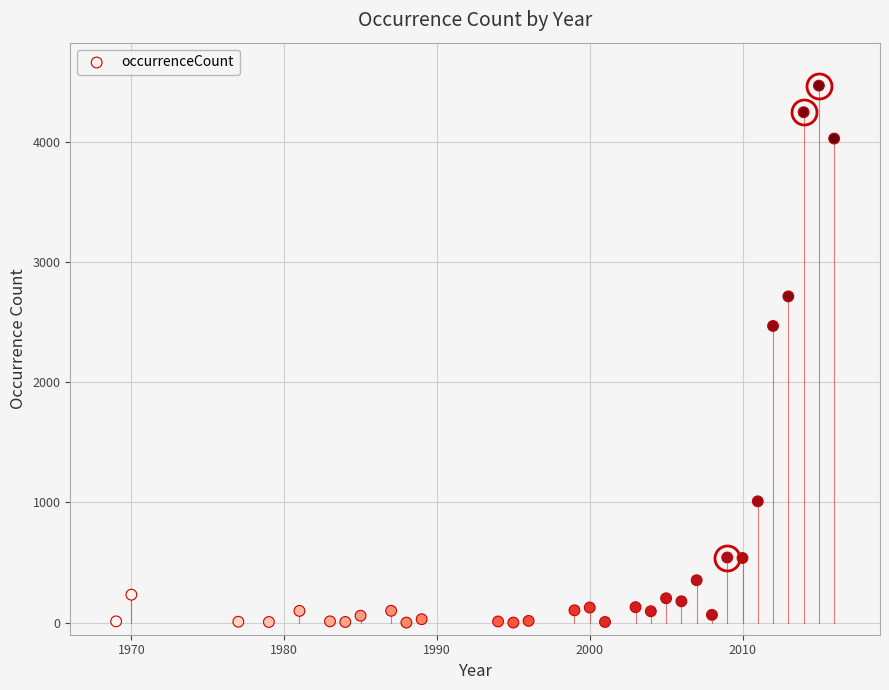

What is the range of Y values (max minus min)?

4464